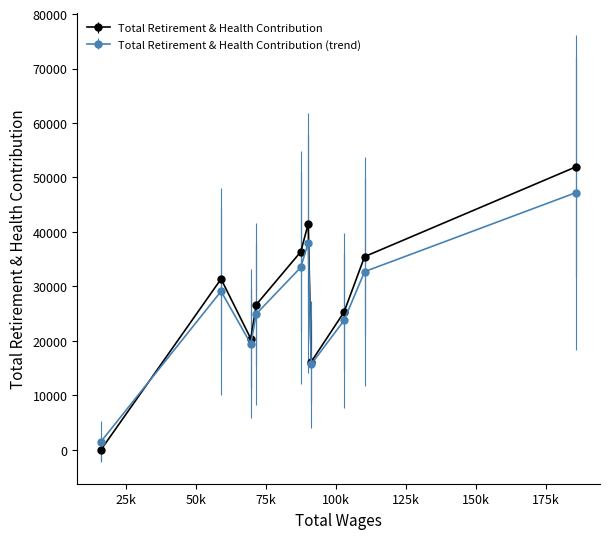

What is the highest value of the Total Retirement & Health Contribution (trend) series?

47231.0